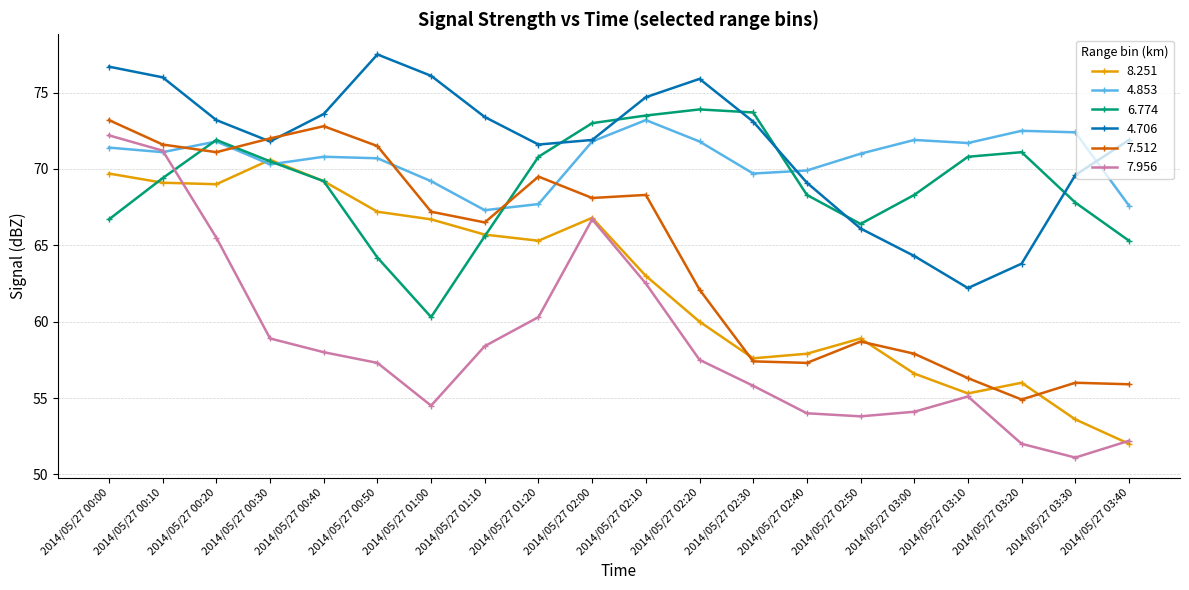

Is it true that 8.251 equals 66.8 at 2014/05/27 02:00?

True